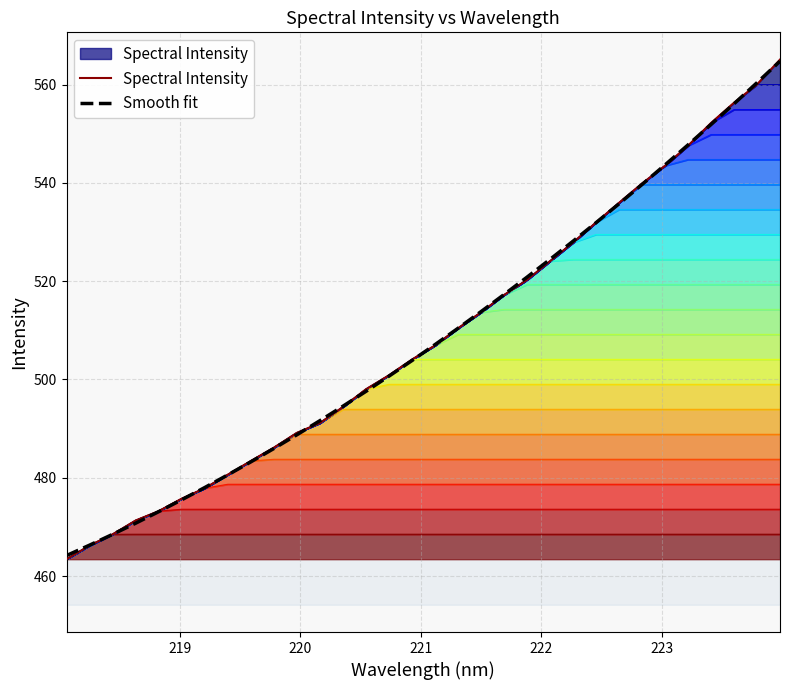

What is the lowest value of the Smooth fit series?

464.2